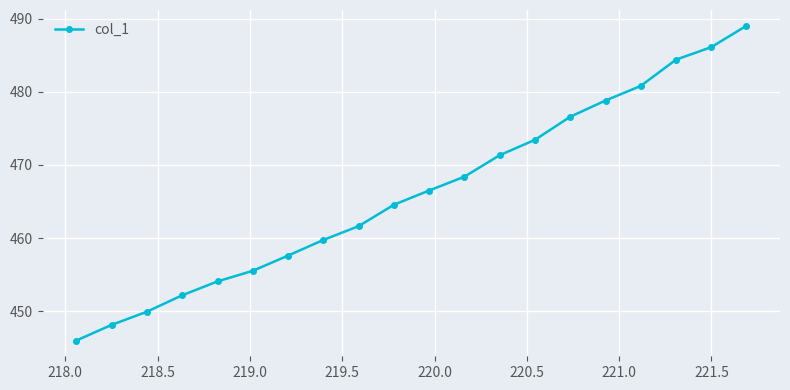

Does the chart display data point markers on the line(s)?

Yes